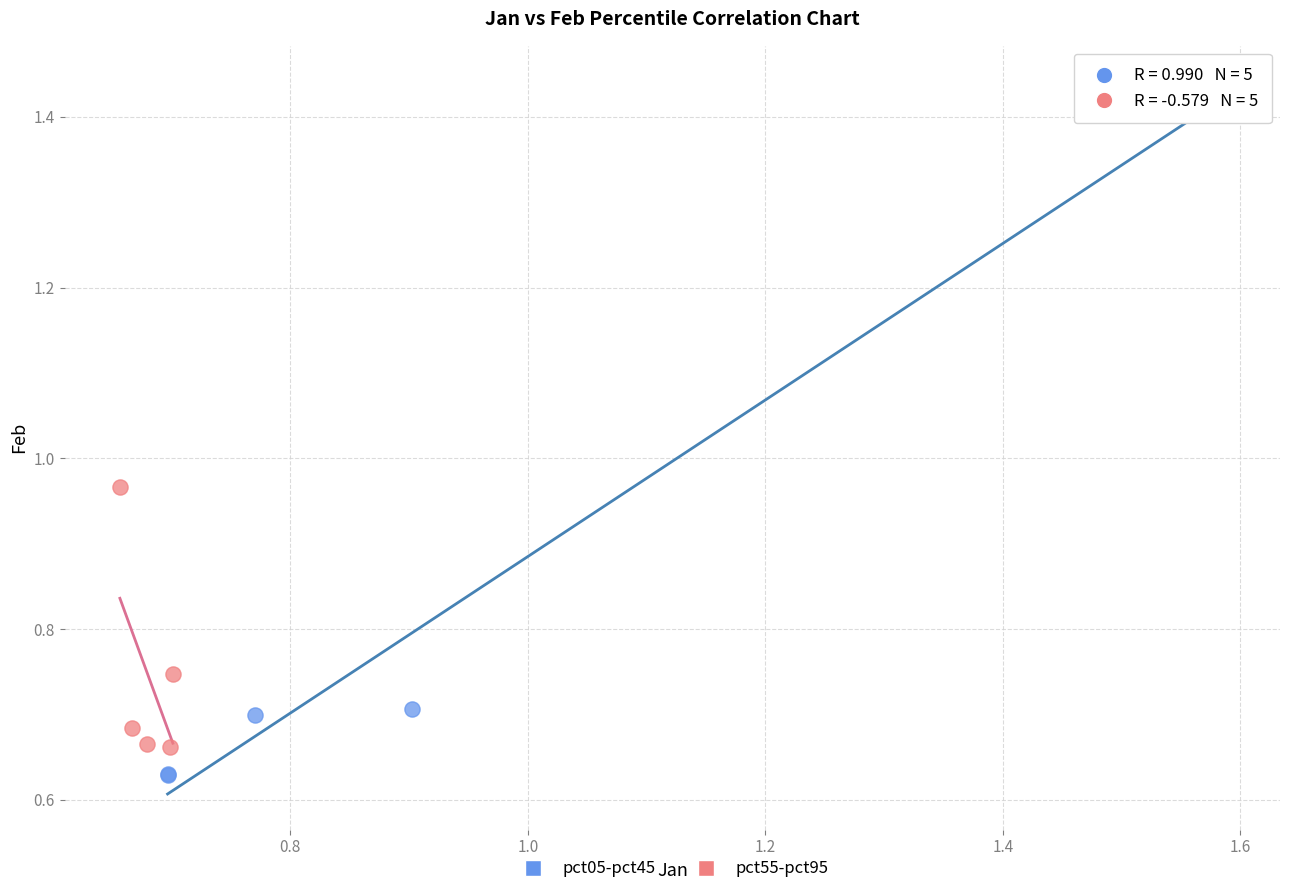

Which series reaches the minimum Y coordinate?

pct05-pct45